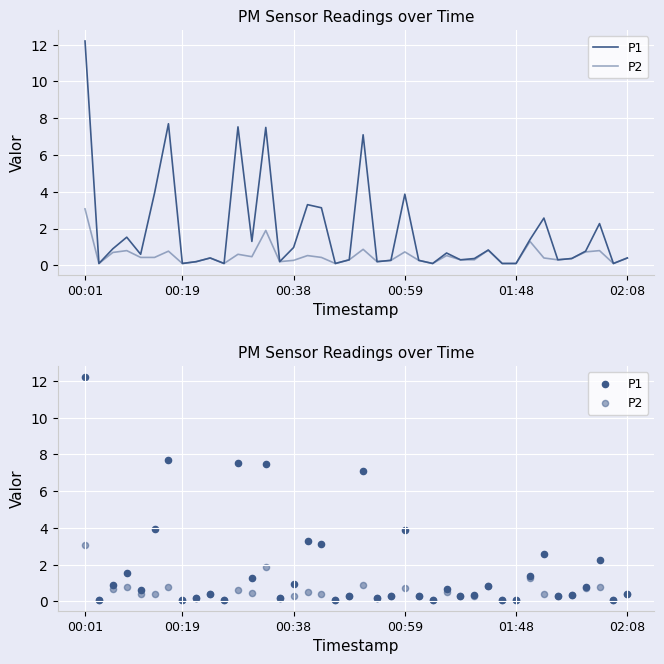

At which category is the sum across all series the highest?

00:01